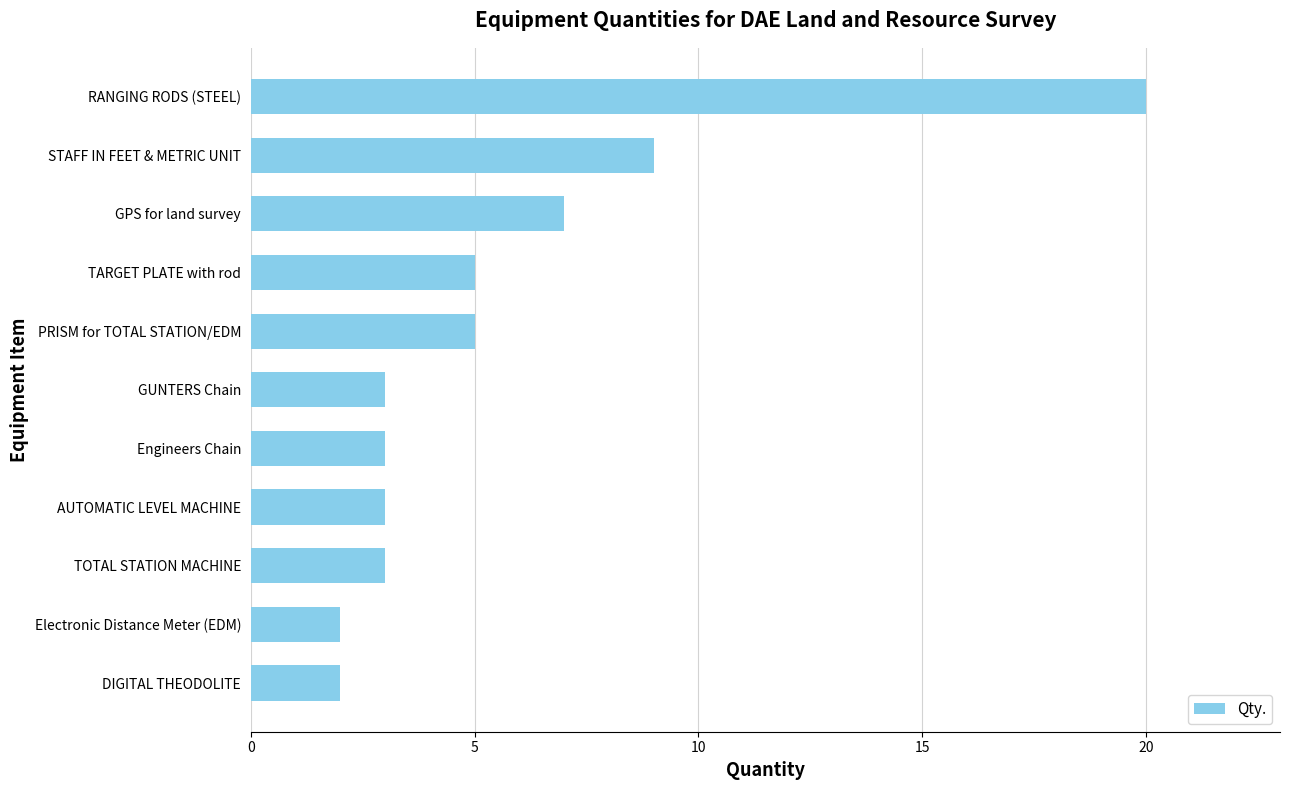

At which label is the value closest to 11?

STAFF IN FEET & METRIC UNIT